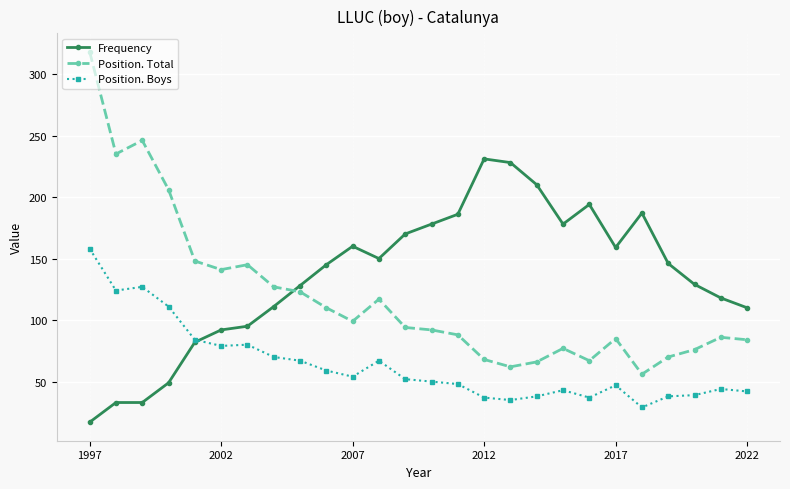

What are all the series names shown in the legend?

Frequency, Position. Total, Position. Boys